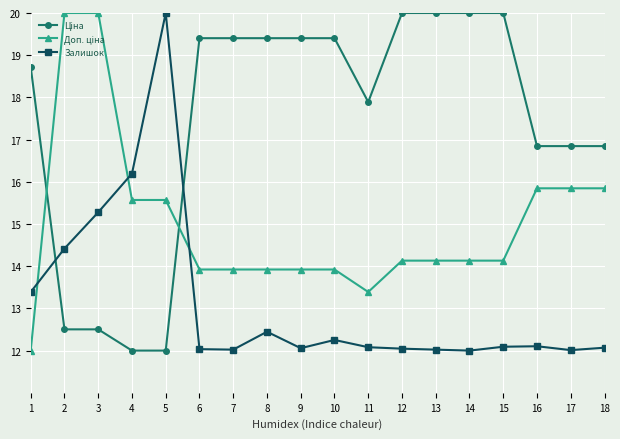

What is the lowest value of the Залишок series?

12.0